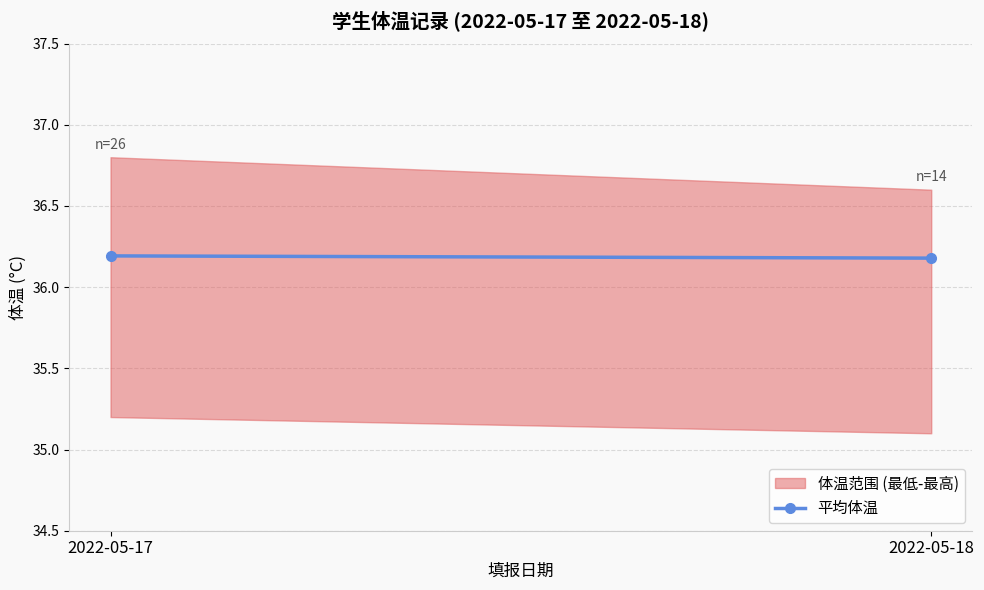

How many lines are shown in the chart?

1